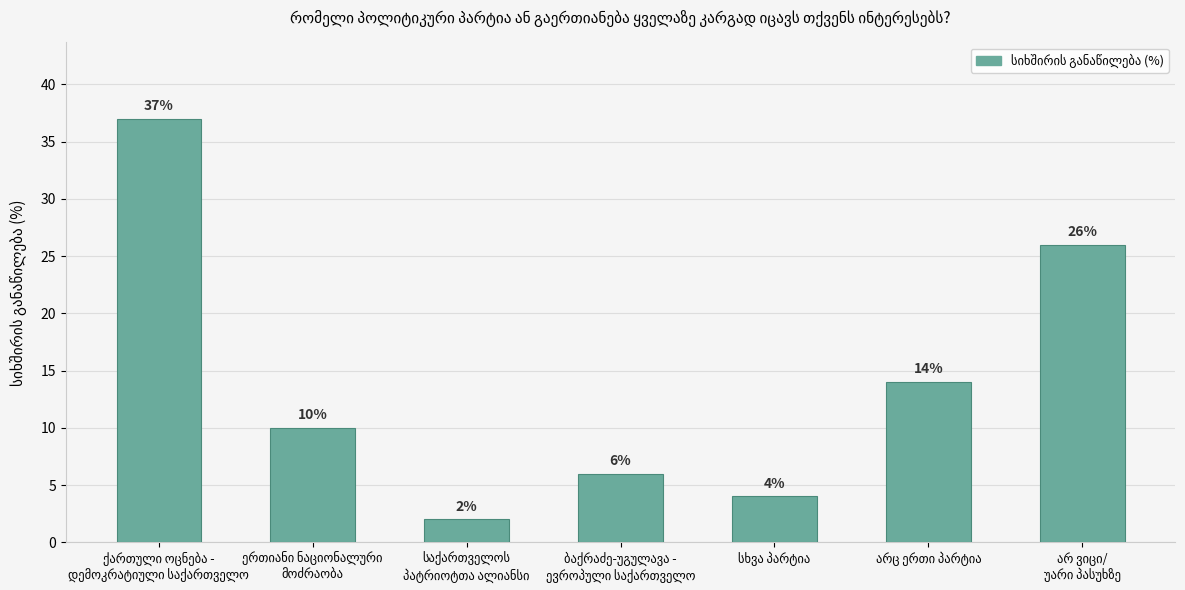

Does the chart contain any negative values?

No